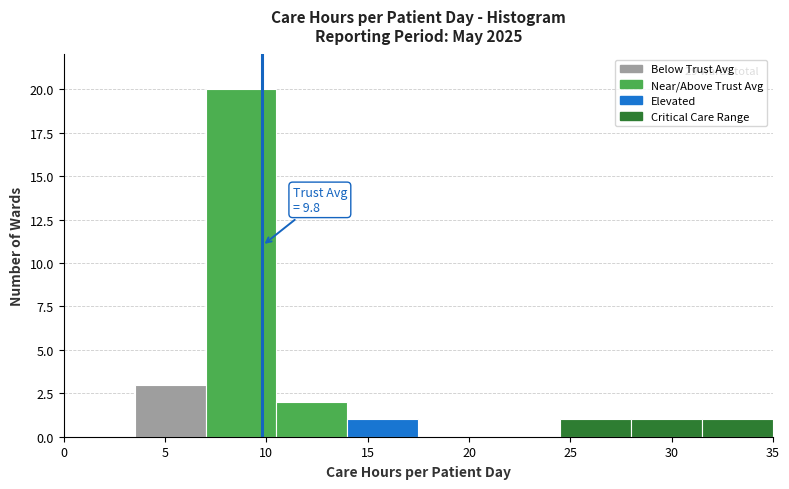

Over which range of the x-axis is the bar tallest?

7.0 to 10.5